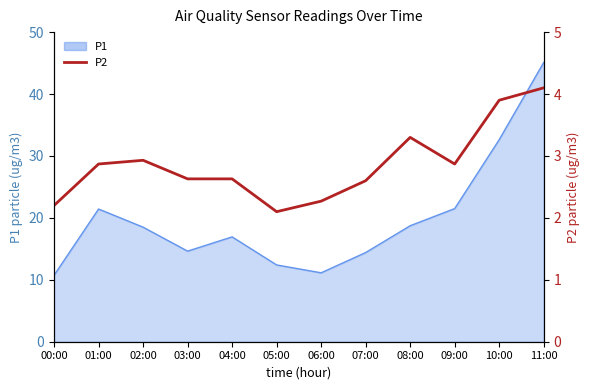

At which category does the data reach its first local peak?

02:00